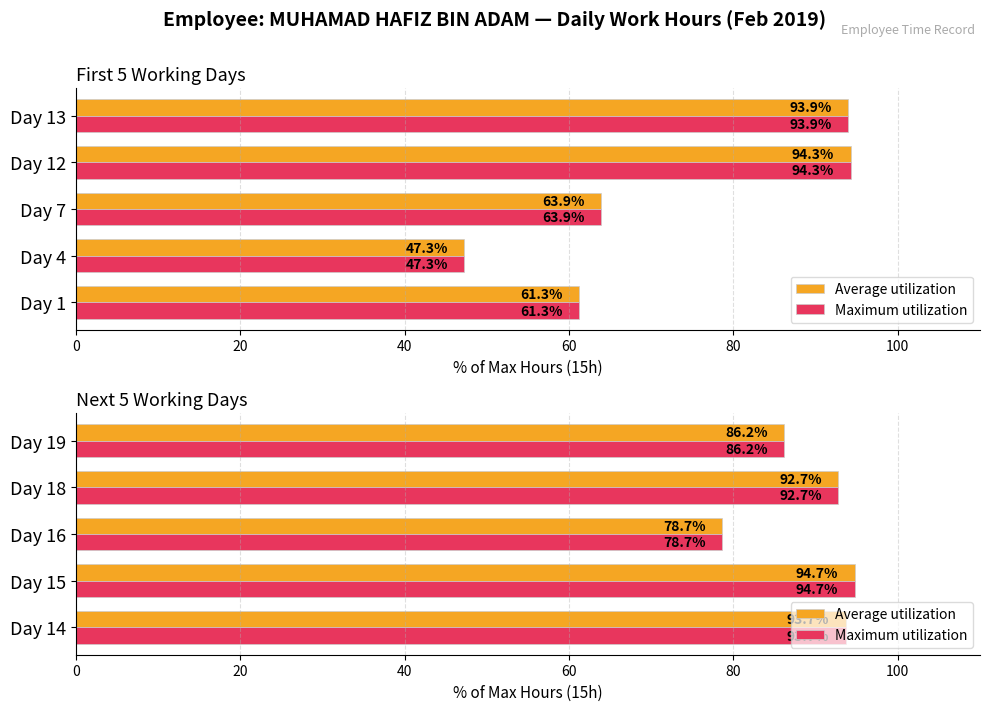

Are the bars grouped side by side (vs. stacked)?

Yes